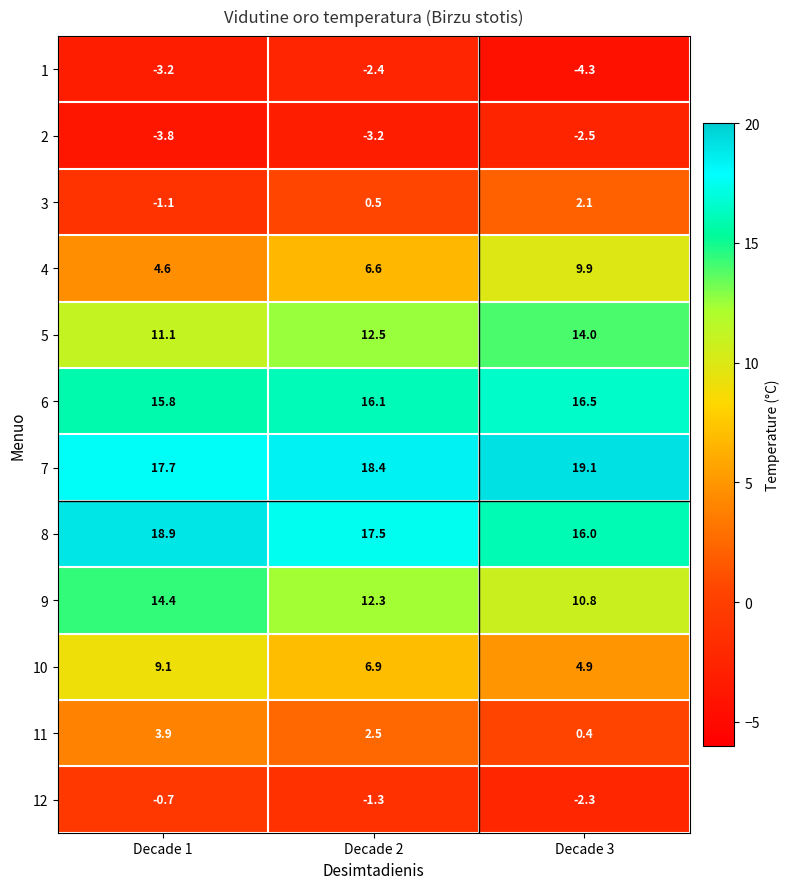

True or false: 12 has a value of -0.3 at Decade 1.

False